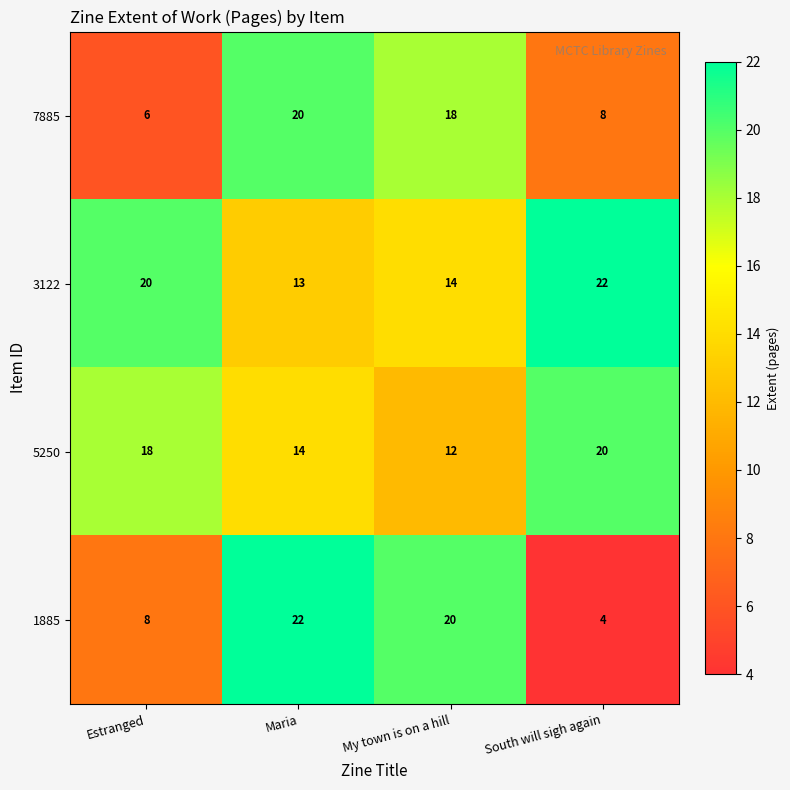

Rank the categories by 1885 value from lowest to highest.

South will sigh again, Estranged, My town is on a hill, Maria